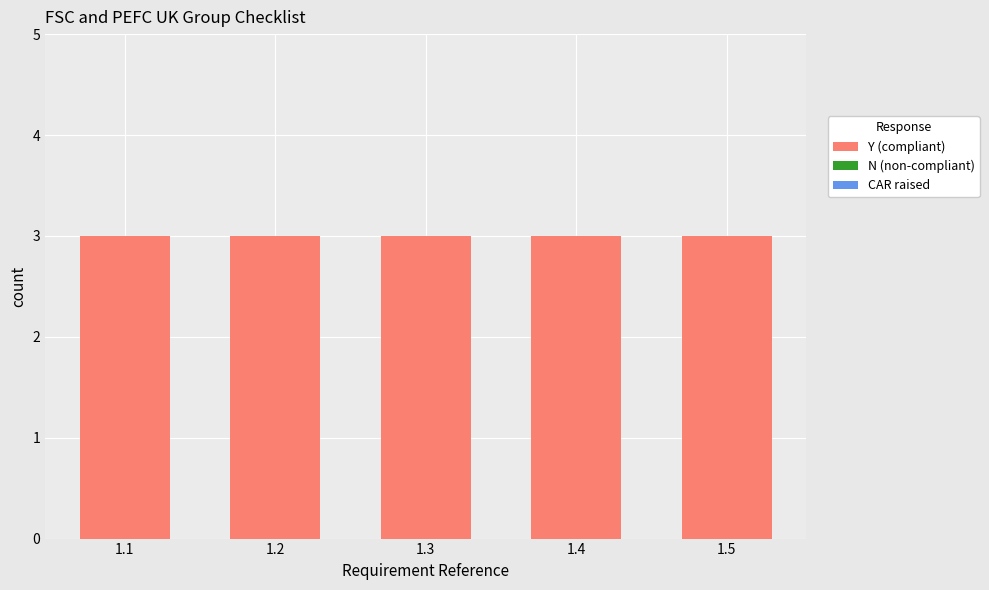

Reading right to left, transcribe all the data shown in this chart.

Y (compliant): 3	3	3	3	3
N (non-compliant): 0	0	0	0	0
CAR raised: 0	0	0	0	0